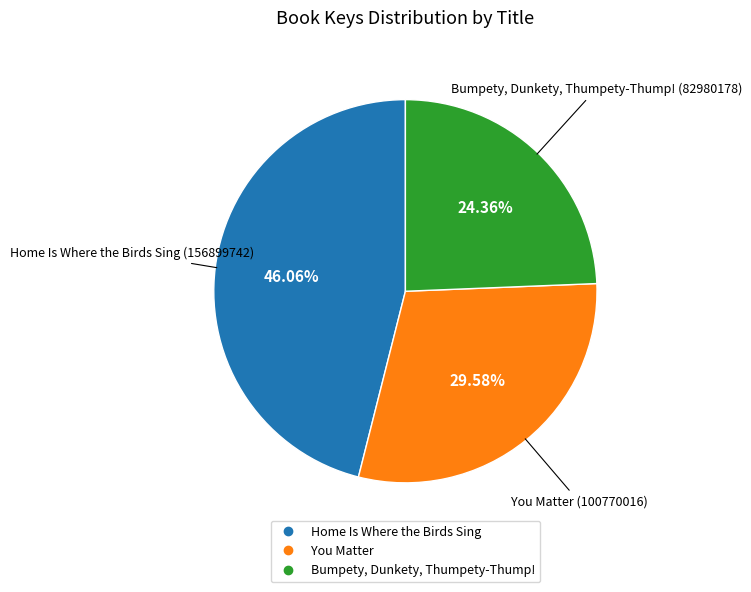

What percentage is the You Matter slice, to the nearest percent?

30%